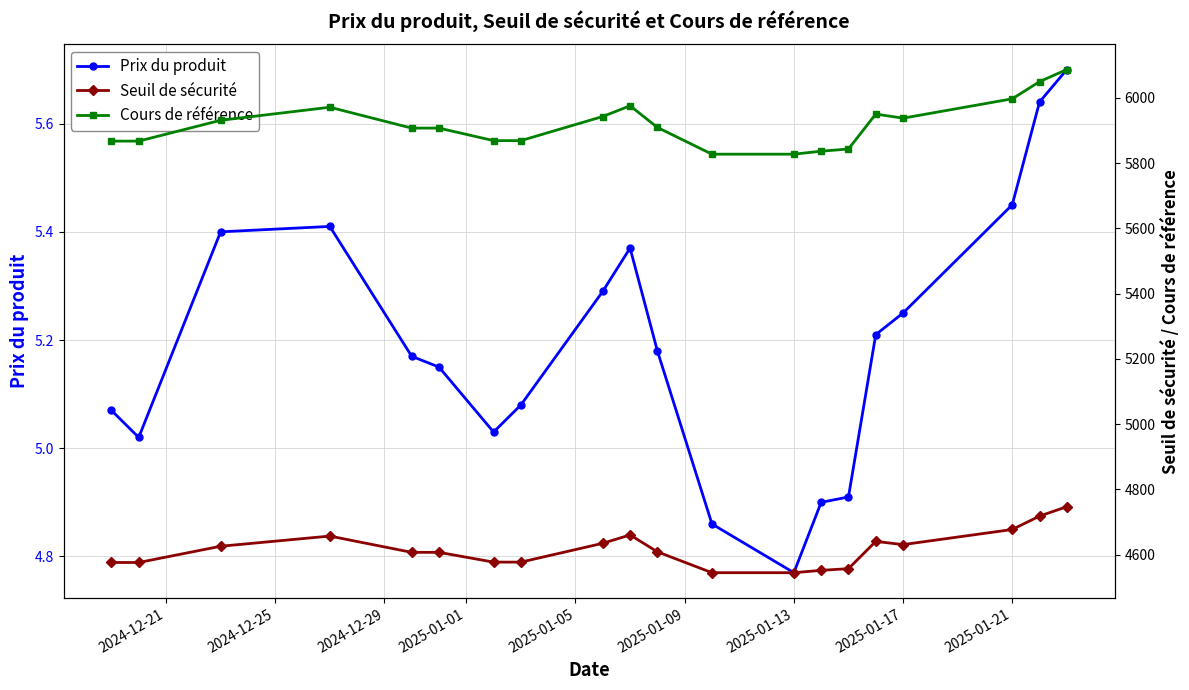

List the series in order of their overall mean, highest first.

Cours de référence, Seuil de sécurité, Prix du produit